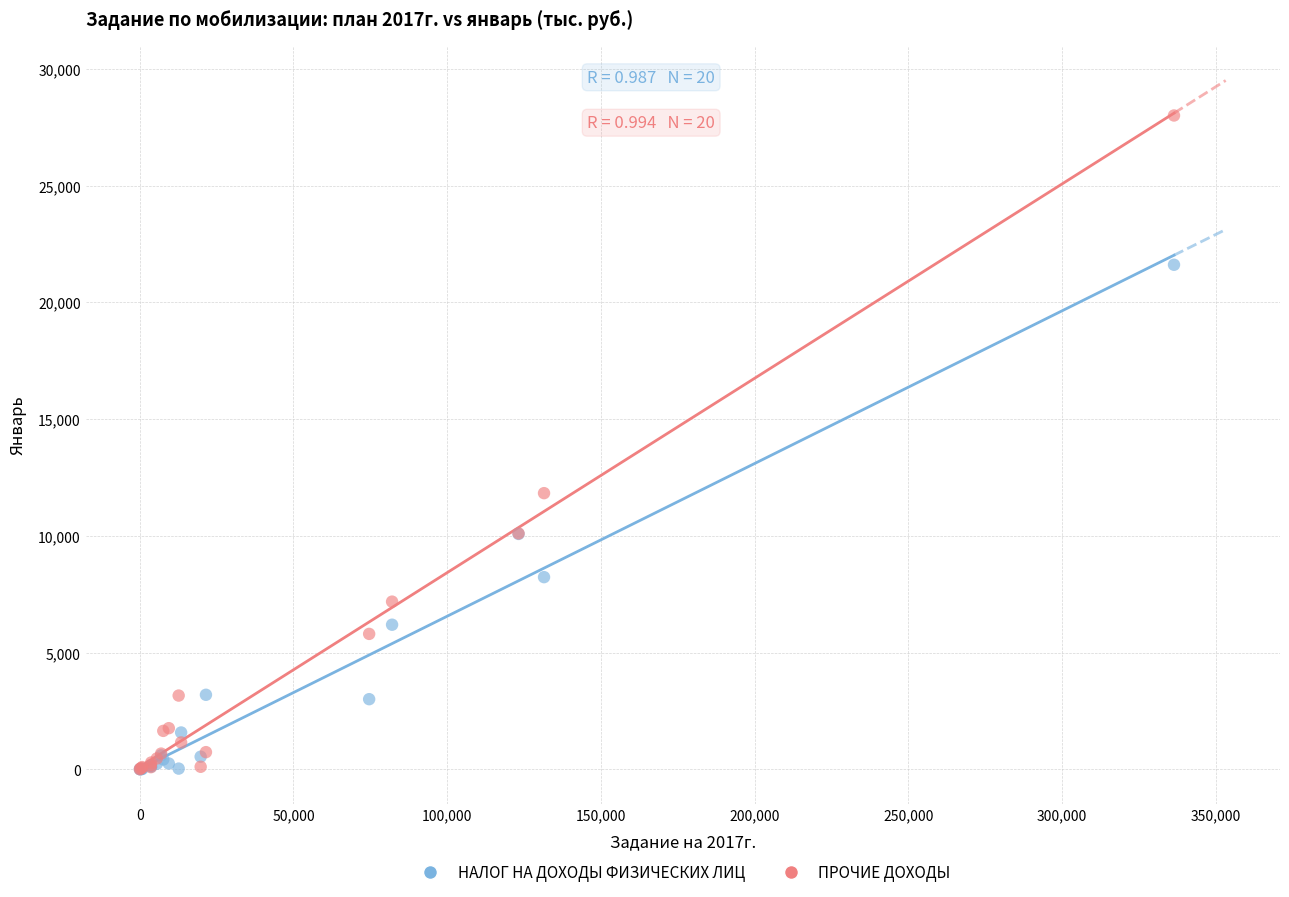

What are all the series names shown in the legend?

НАЛОГ НА ДОХОДЫ ФИЗИЧЕСКИХ ЛИЦ, ПРОЧИЕ ДОХОДЫ